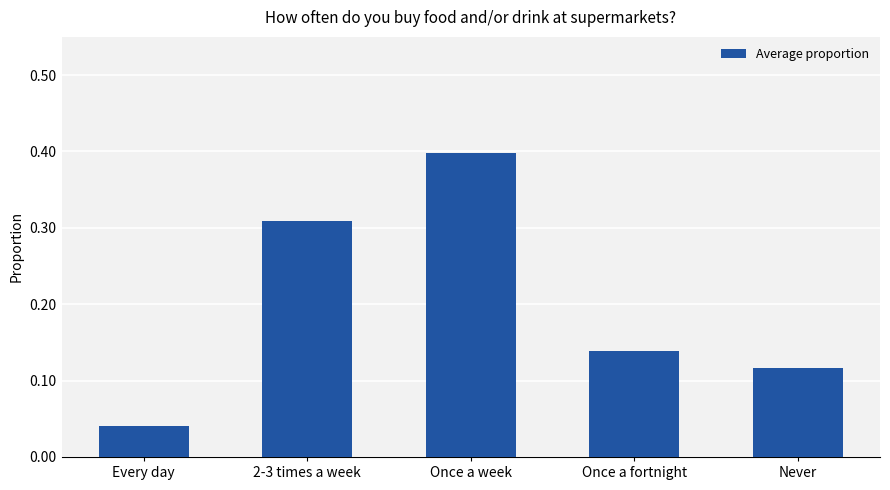

What is the sum of all values?

1.0